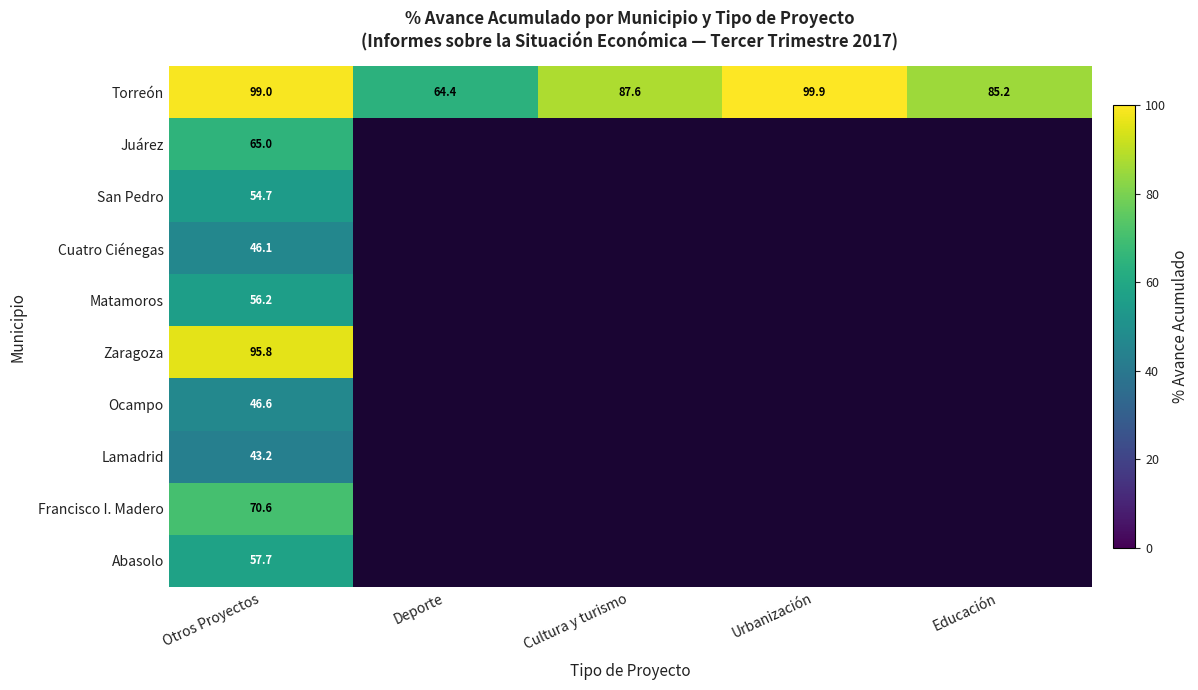

Count the number of data series in this chart.

10